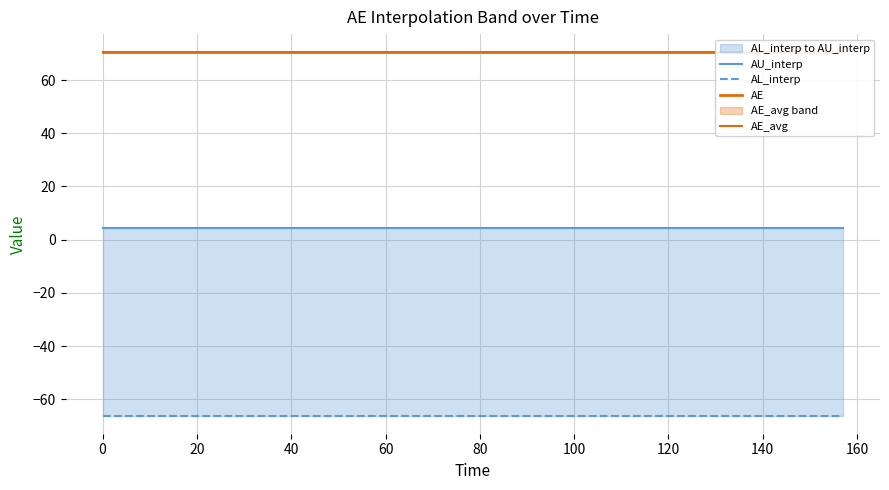

What is the sum of all AU_interp values?

85.8